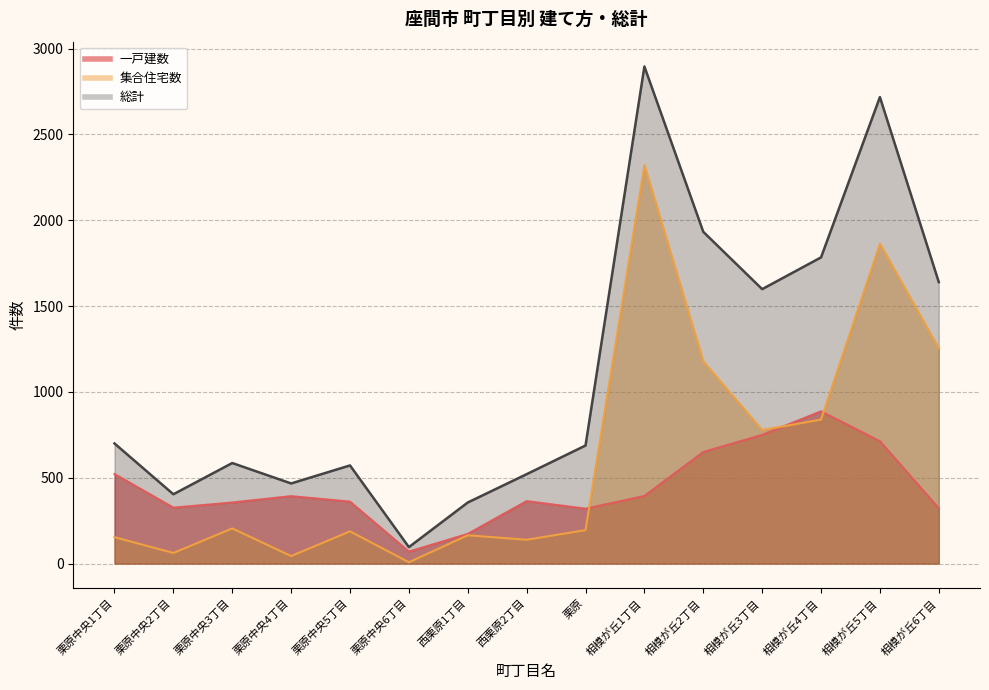

What is the label of the 4th point from the right?

相模が丘3丁目